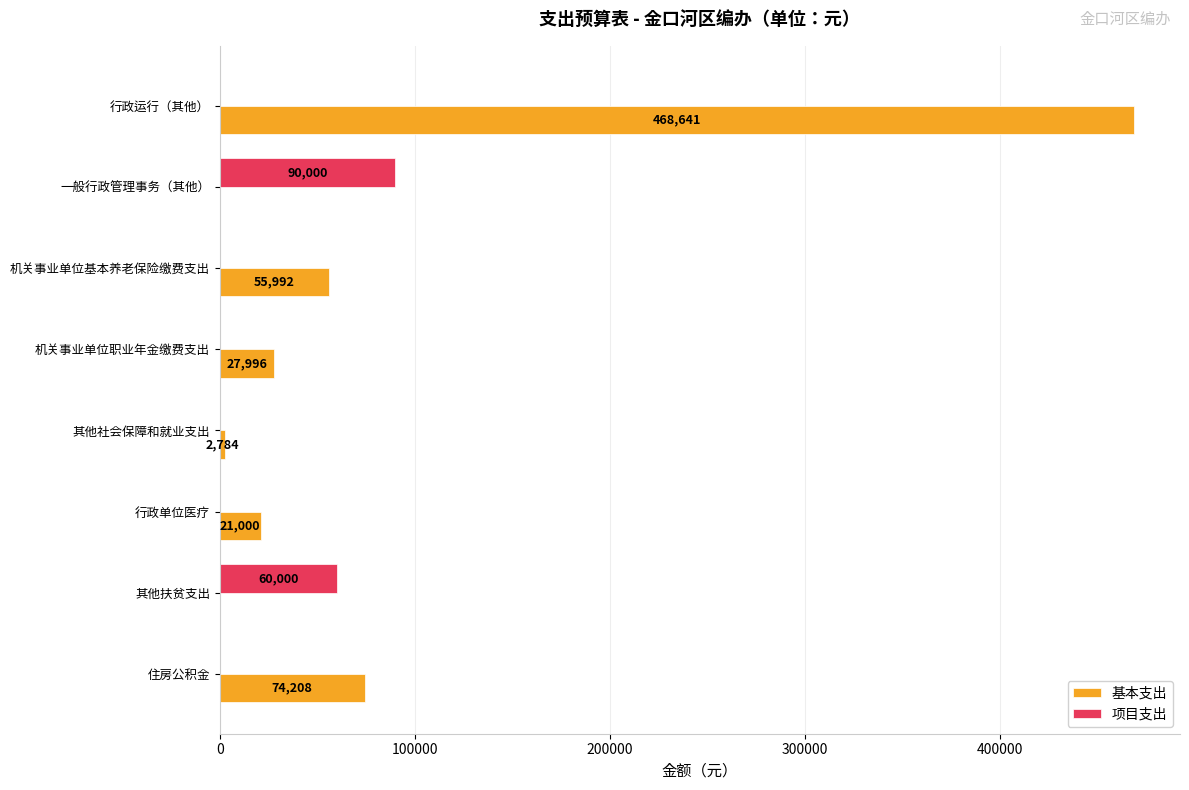

The 基本支出 series shows 24389 at 机关事业单位基本养老保险缴费支出. True or false?

False